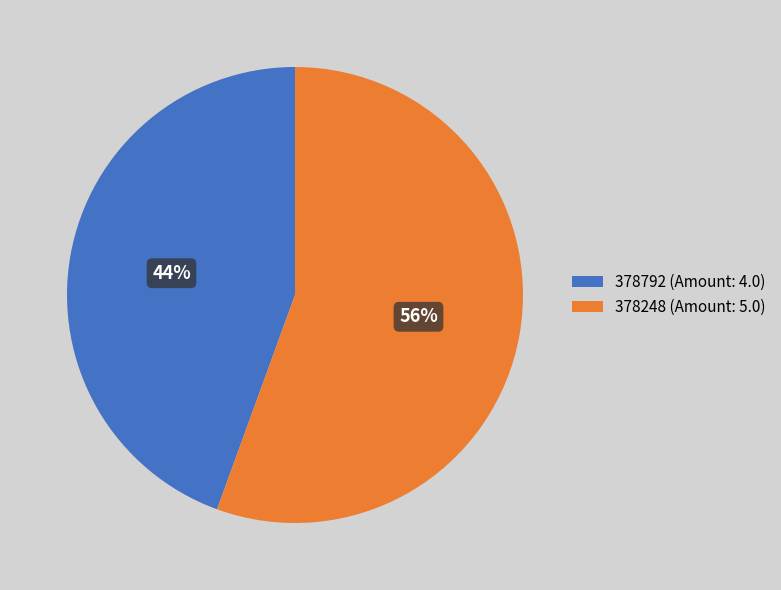

To the nearest percent, what percentage of the pie is 378248?

56%